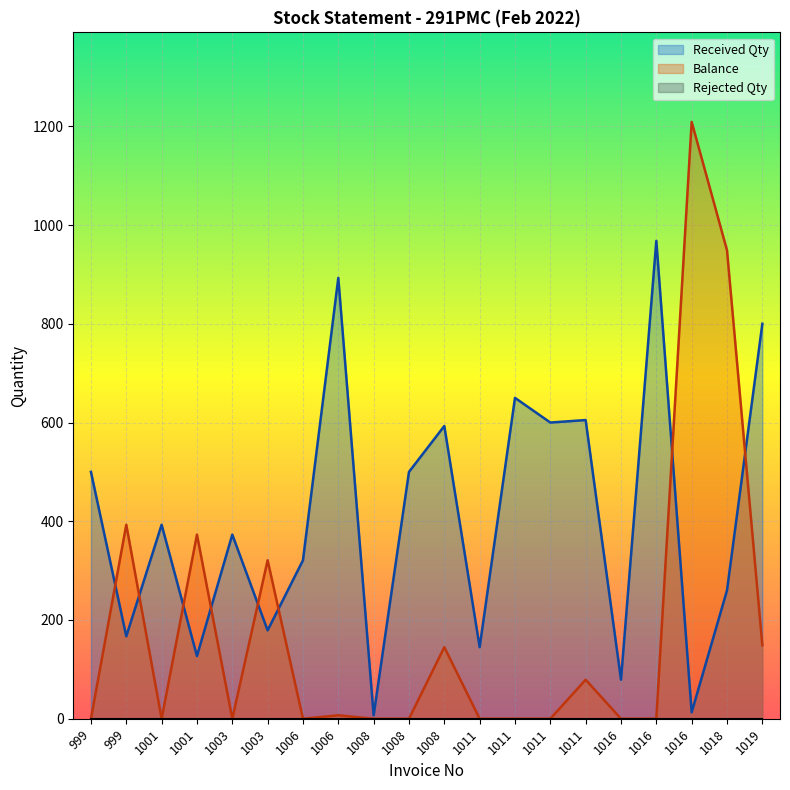

Is it true that Received Qty equals 215 at 1019?

False